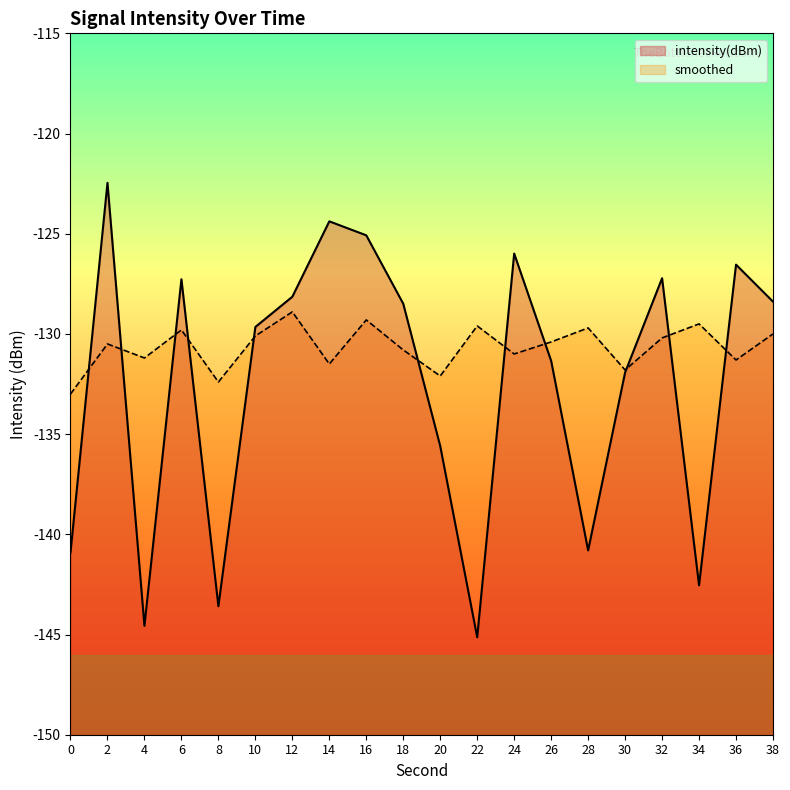

Does the chart display data point markers on the line(s)?

No